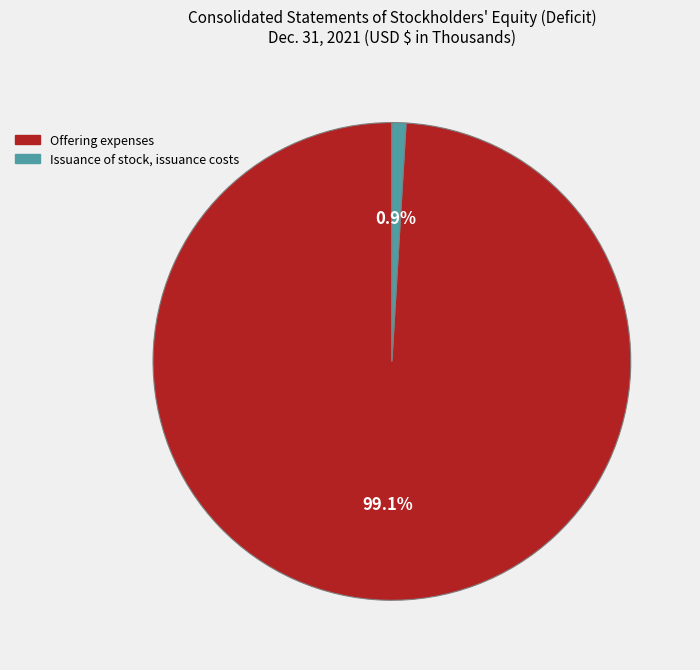

To the nearest percent, what portion does Issuance of stock, issuance costs represent?

1%